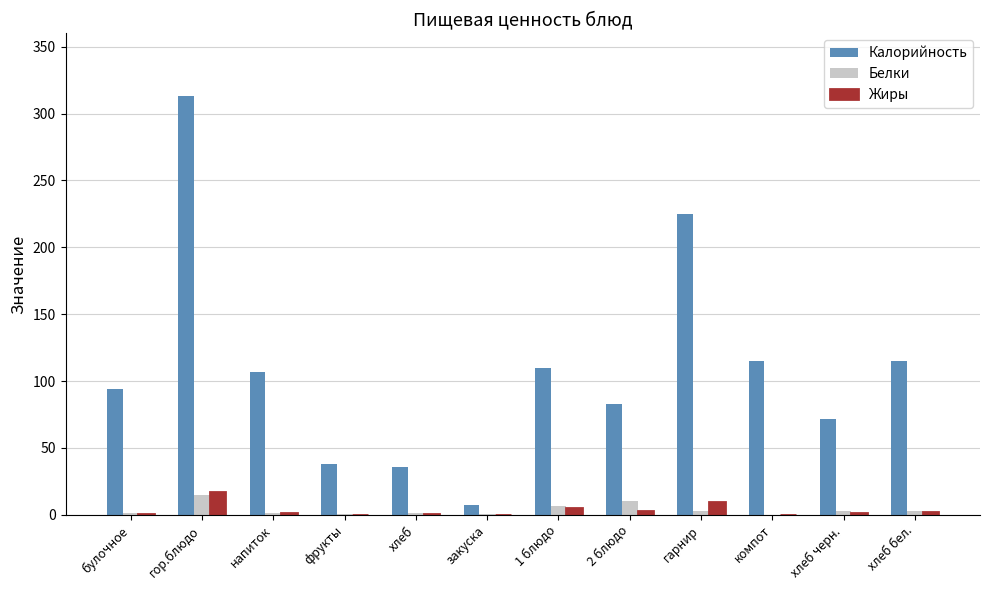

Which series has the largest total across all categories?

Калорийность